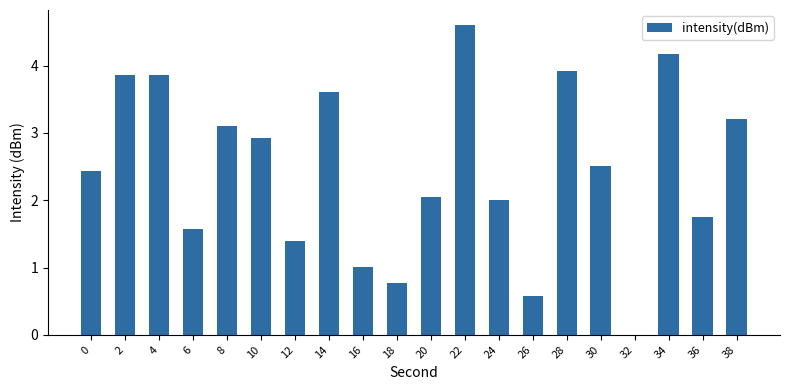

What is the change in value from 18 to 24?

+1.2